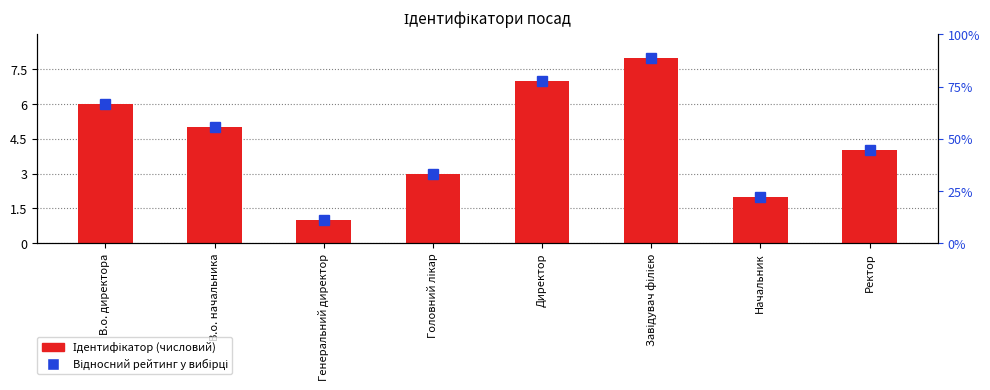

What is the sum of the values at Завідувач філією and Головний лікар?

11